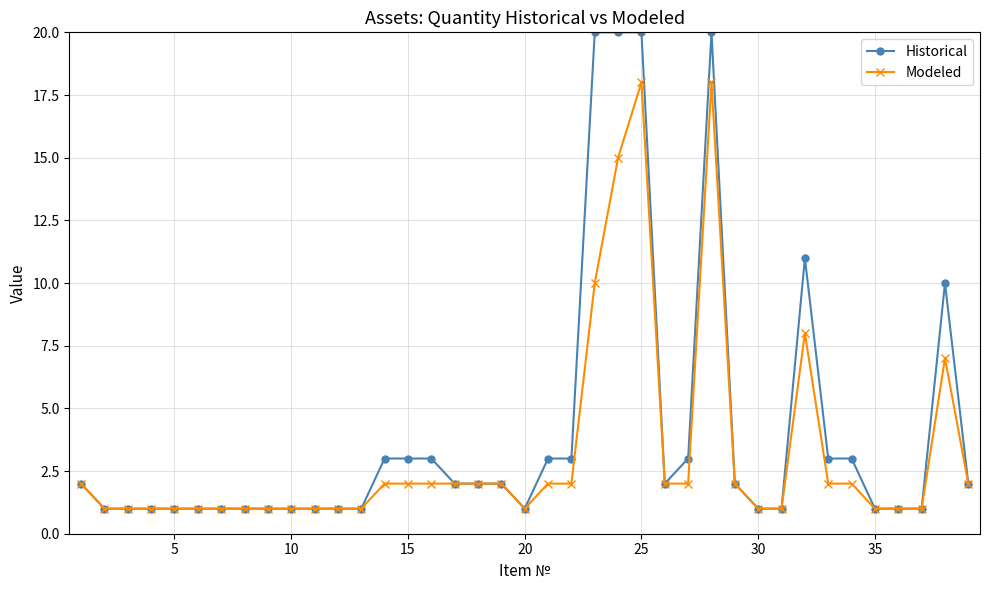

How many categories are shown in the chart?

39